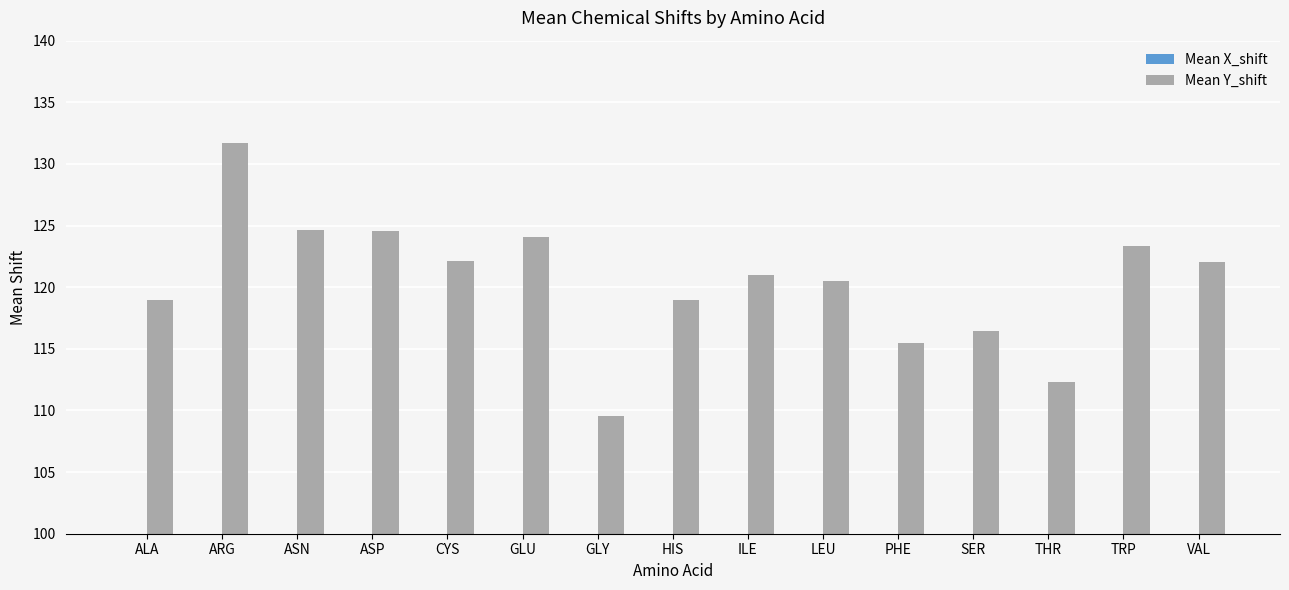

What is the total value across all series at GLY?

118.1